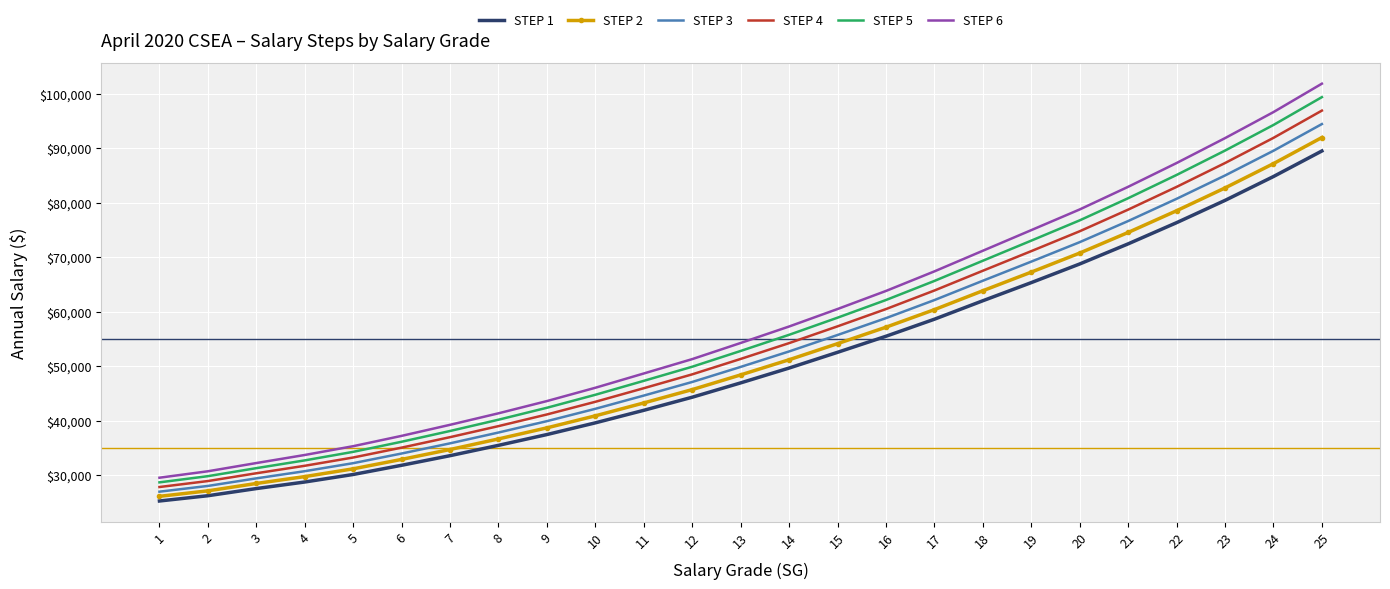

List the labels in order of STEP 1 value, smallest first.

1, 2, 3, 4, 5, 6, 7, 8, 9, 10, 11, 12, 13, 14, 15, 16, 17, 18, 19, 20, 21, 22, 23, 24, 25